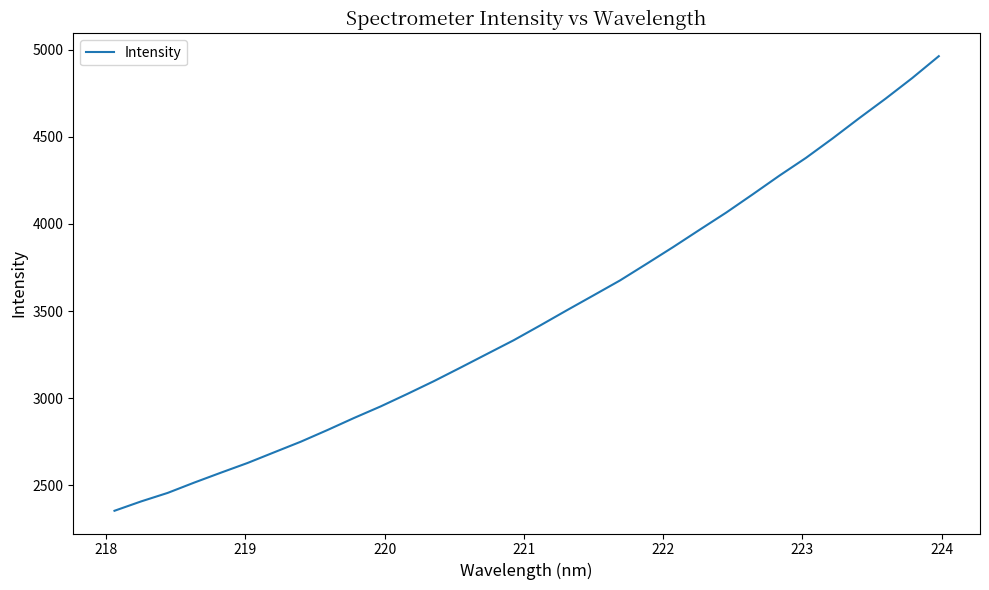

True or false: the data has more than 2 interior local peaks.

False